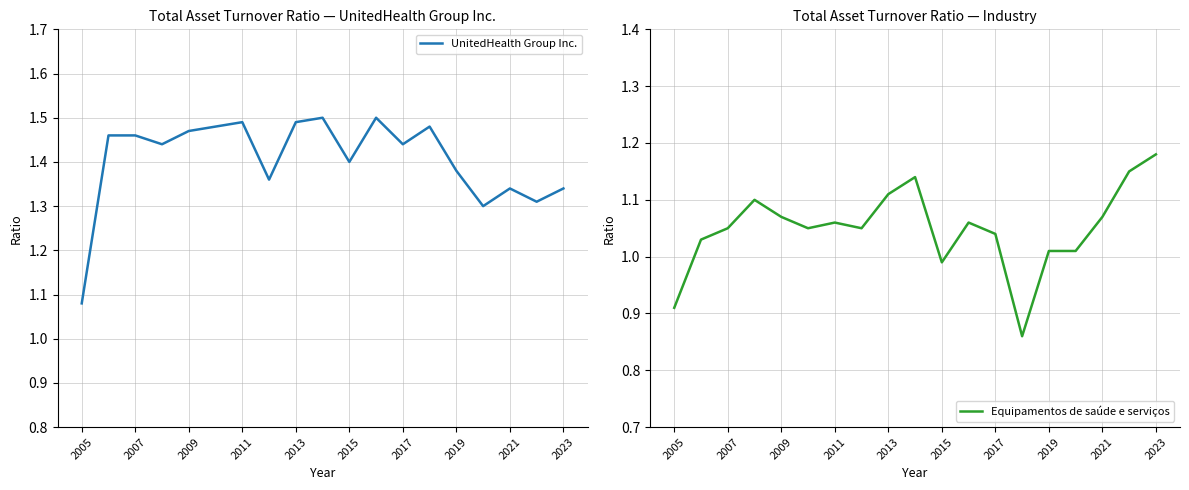

Which category has the highest value in the Equipamentos de saúde e serviços series?

2023